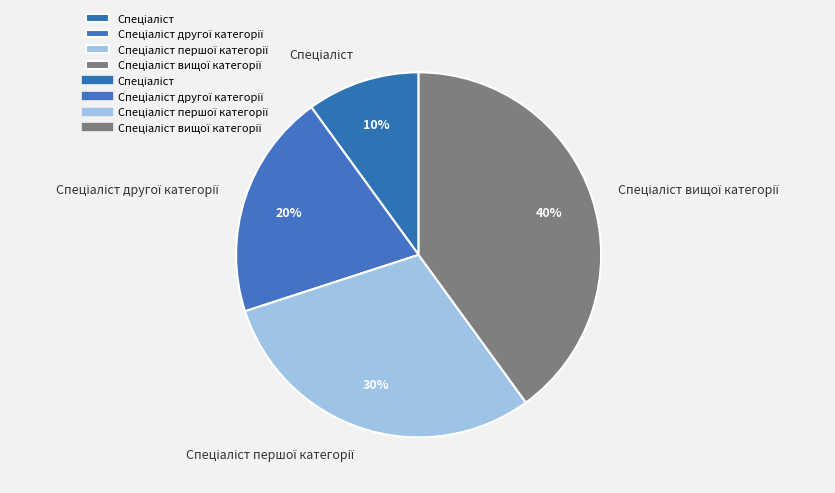

To the nearest percent, what is the average slice percentage?

25%